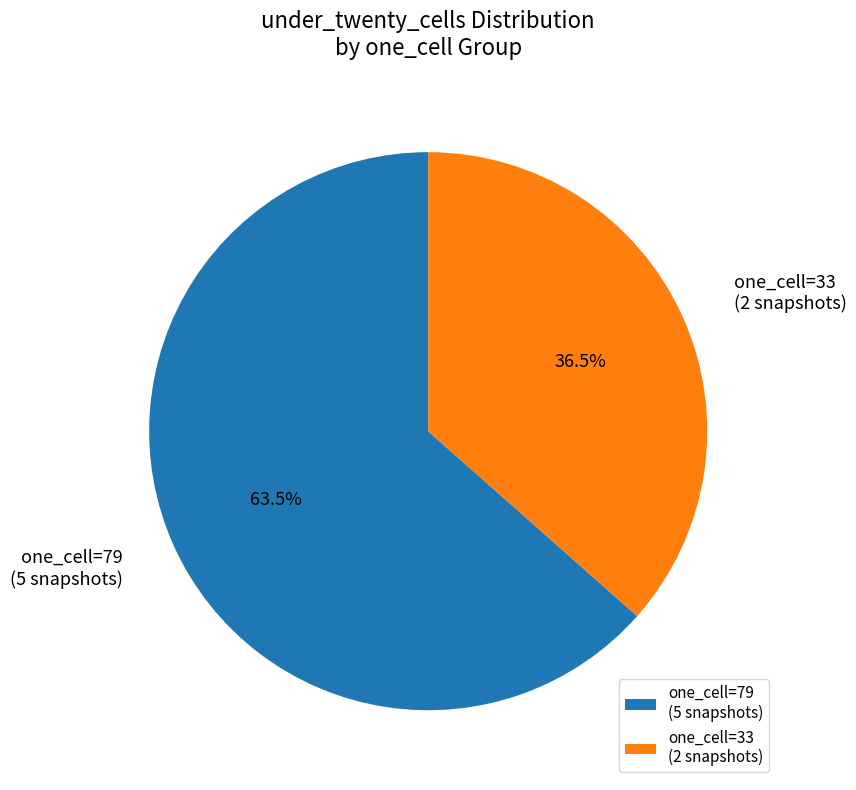

Which category has the smallest portion of the pie?

one_cell=33 (2 snapshots)